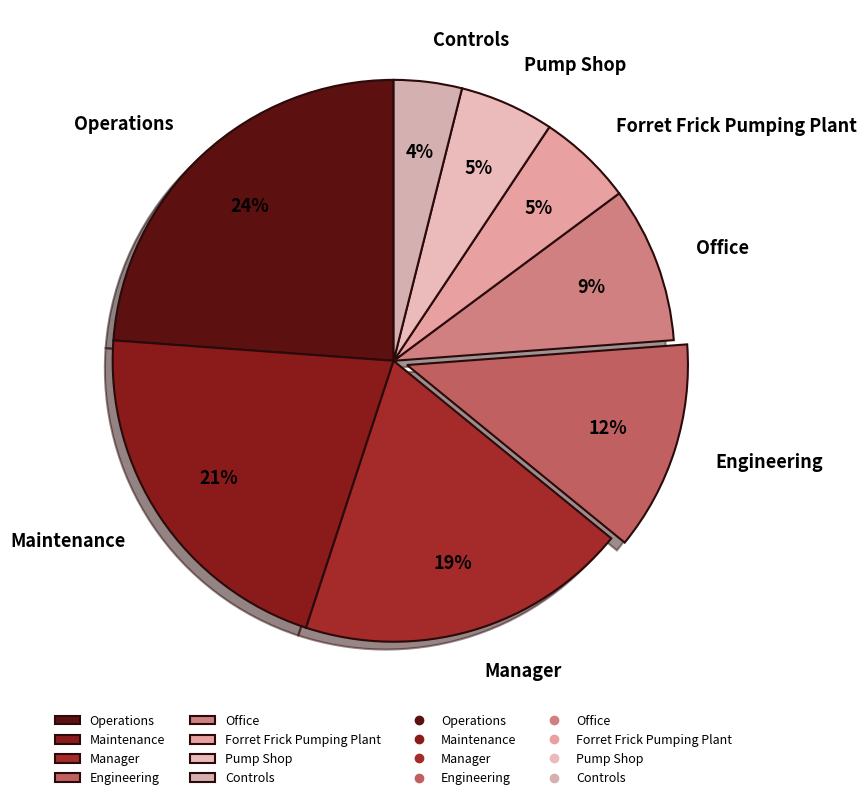

The Controls slice represents 4% of the pie. True or false?

True